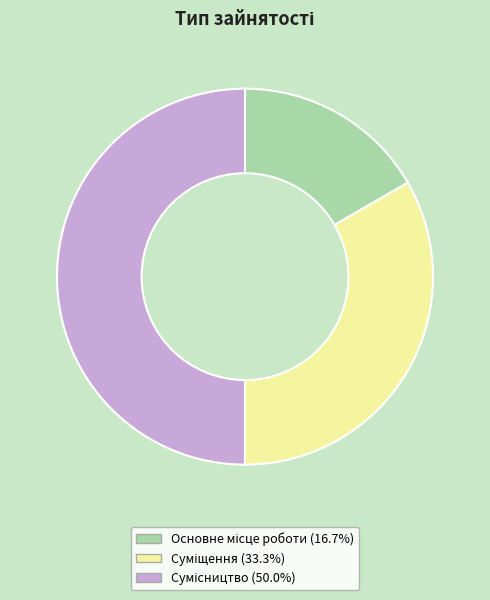

Is there any slice that represents more than half of the pie?

No